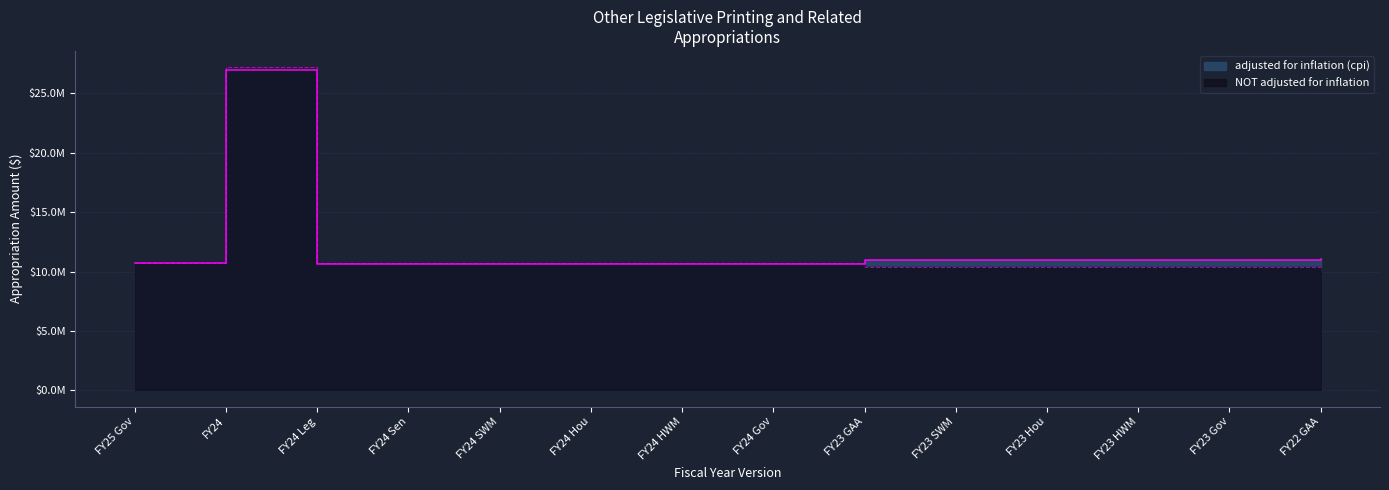

Reading left to right, list all the values displayed in this chart.

adjusted for inflation (cpi): FY25 Gov=10724567	FY24=26965834	FY24 Leg=10630589	FY24 Sen=10630589	FY24 SWM=10630589	FY24 Hou=10630589	FY24 HWM=10630589	FY24 Gov=10630589	FY23 GAA=10966023	FY23 SWM=10966023	FY23 Hou=10966023	FY23 HWM=10966023	FY23 Gov=10966023	FY22 GAA=11091111
NOT adjusted for inflation: FY25 Gov=10724567	FY24=27204221	FY24 Leg=10724567	FY24 Sen=10724567	FY24 SWM=10724567	FY24 Hou=10724567	FY24 HWM=10724567	FY24 Gov=10724567	FY23 GAA=10412201	FY23 SWM=10412201	FY23 Hou=10412201	FY23 HWM=10412201	FY23 Gov=10412201	FY22 GAA=10108933